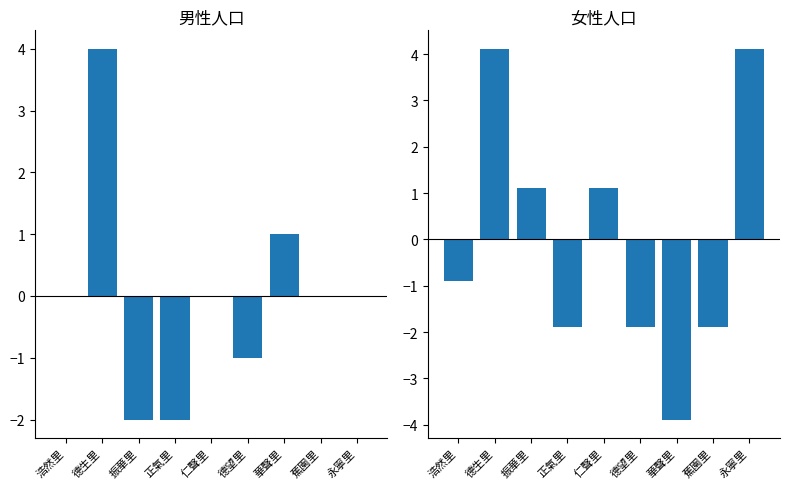

The value of 男 at 仁聲里 is 0.0. True or false?

True